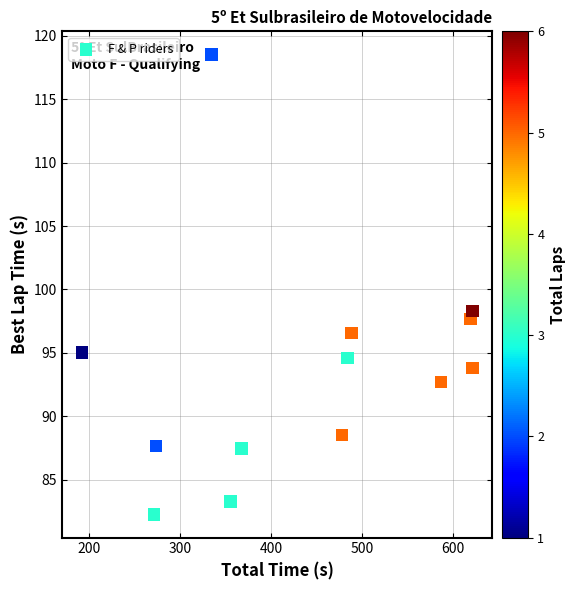

What Y value in the scatter plot is closest to 100?

98.3